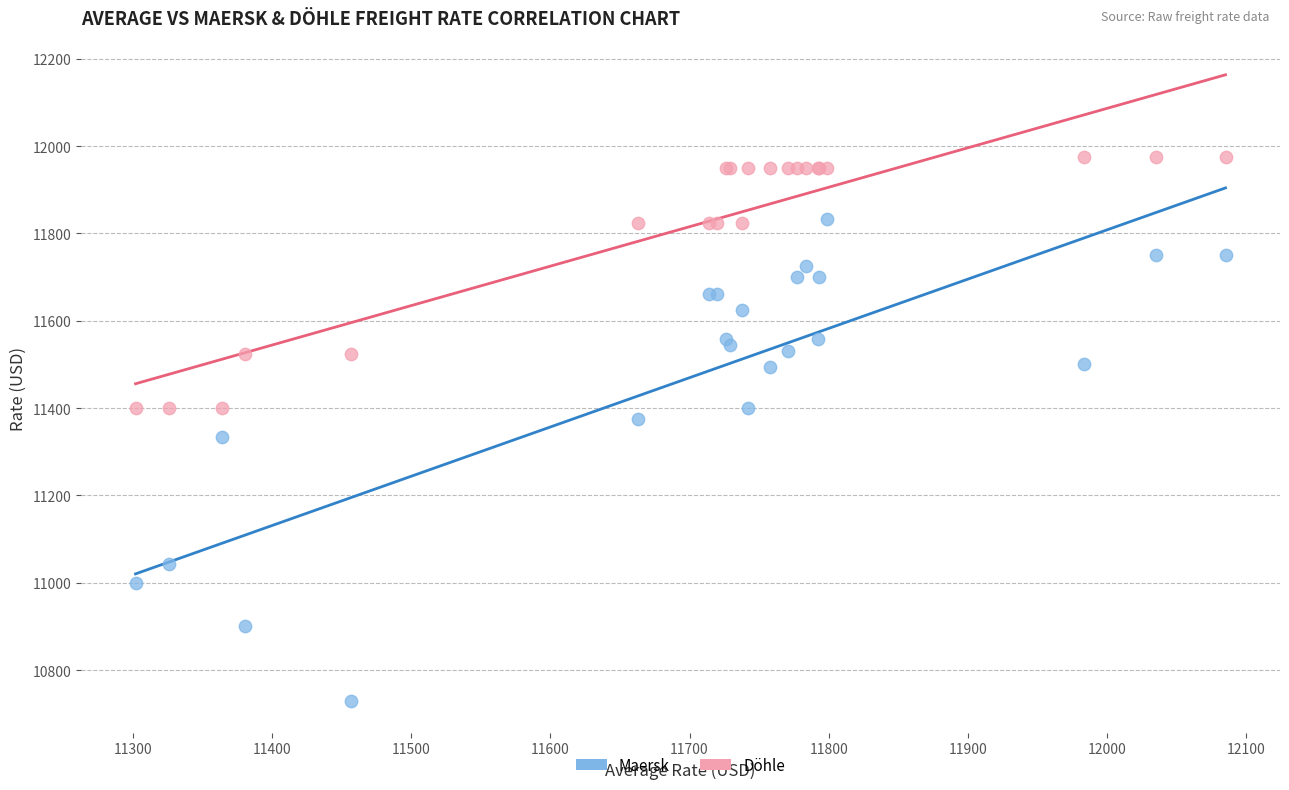

Which series reaches the minimum Y coordinate?

Maersk